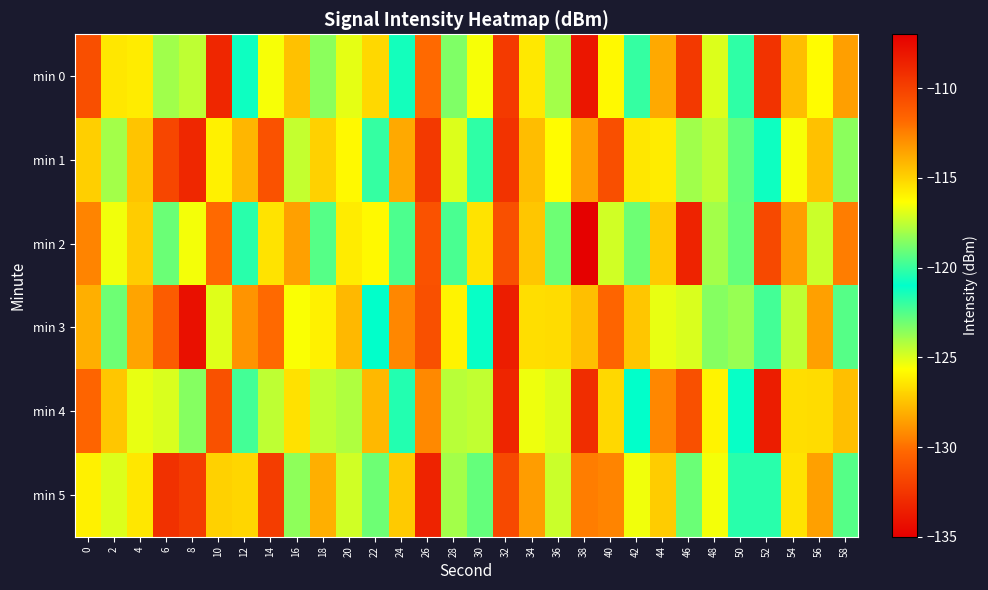

Which has a higher value, 6 or 10?

6